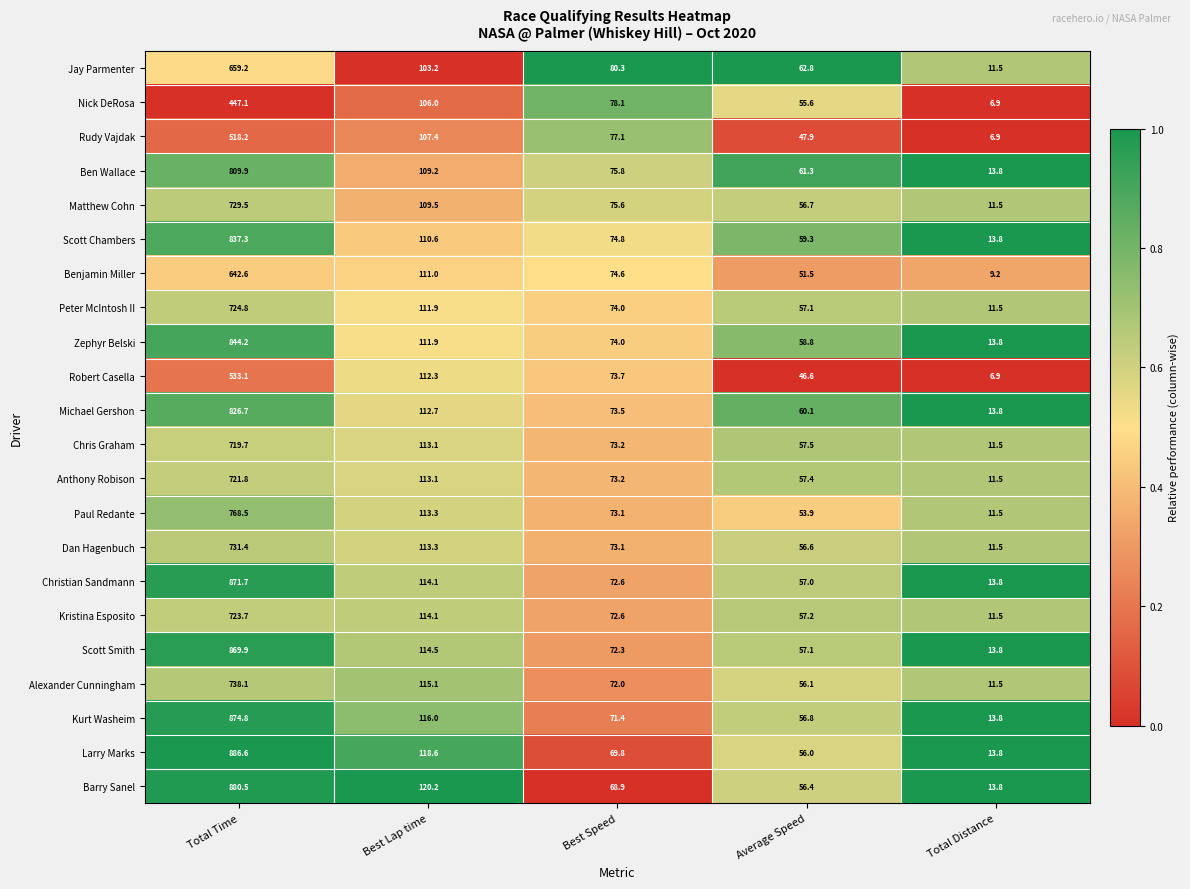

Which series has the largest total across all categories?

Larry Marks